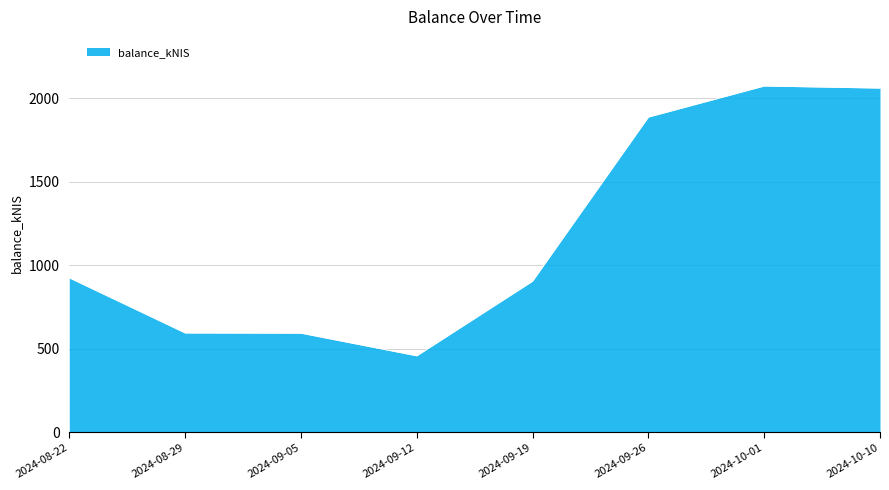

True or false: the data has more than 2 interior local peaks.

False